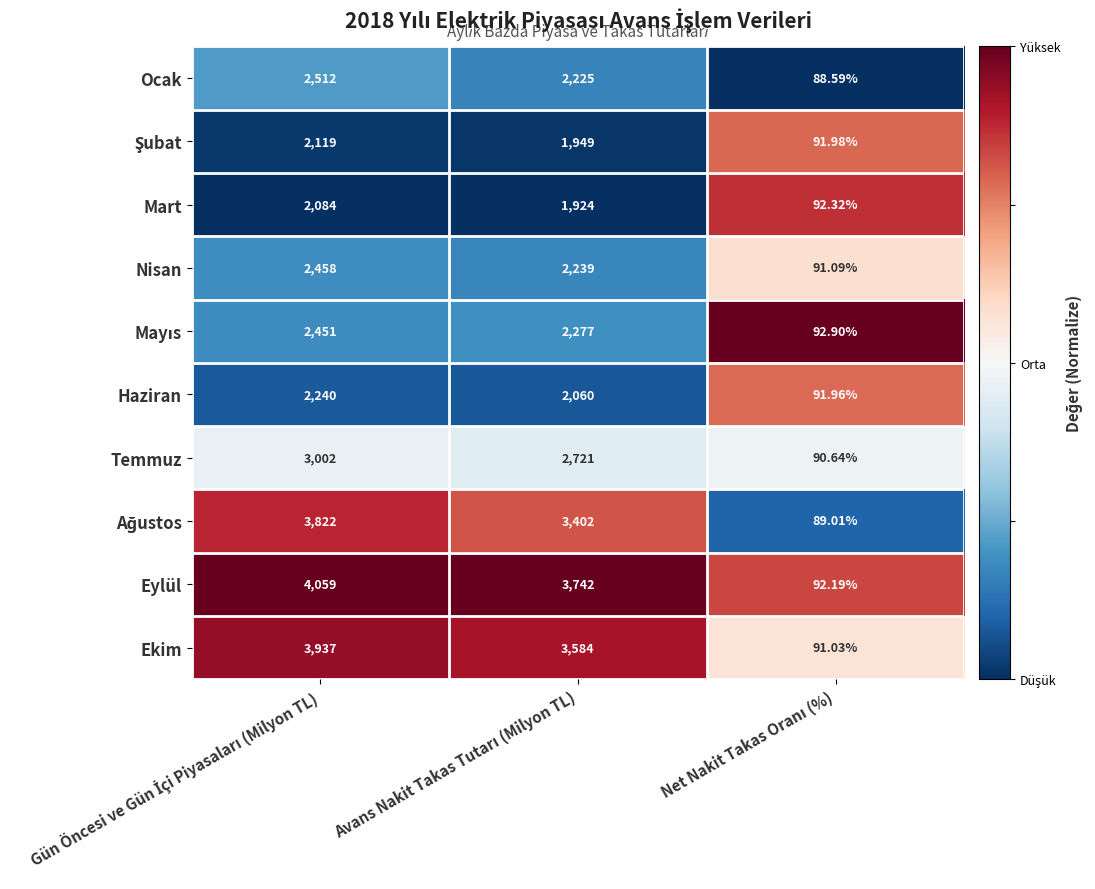

Which series has the widest spread of values?

Eylül